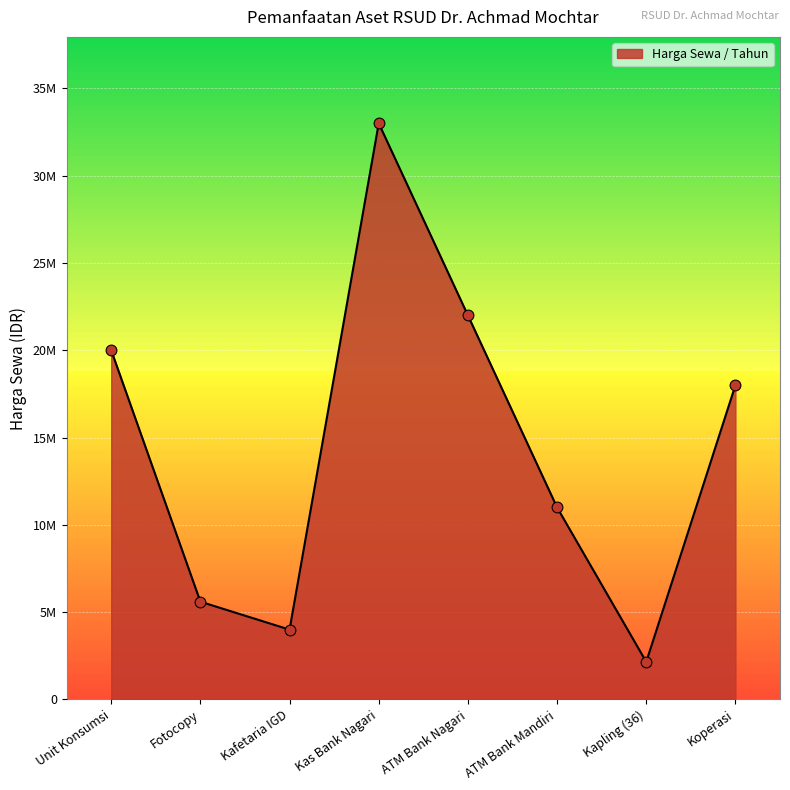

Which has a higher value, Unit Konsumsi or Kapling (36)?

Unit Konsumsi